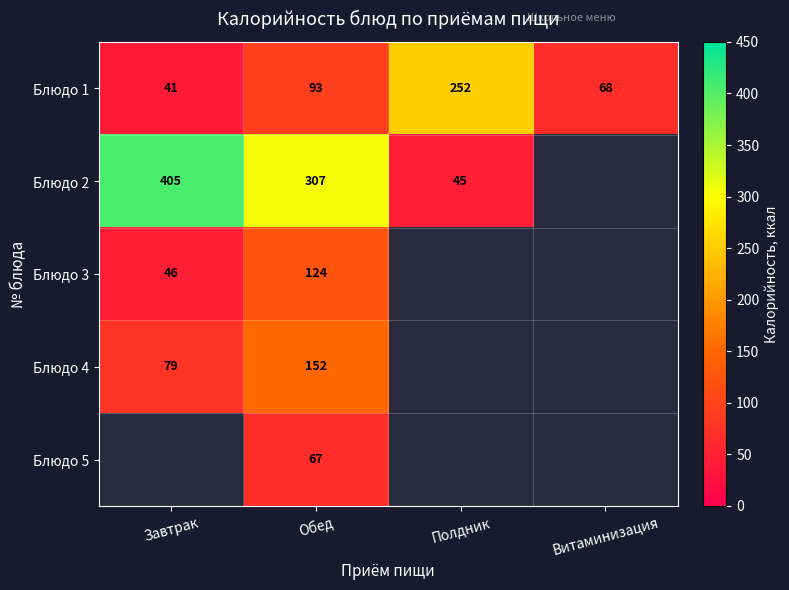

What is the difference between the highest and lowest values at Обед?

240